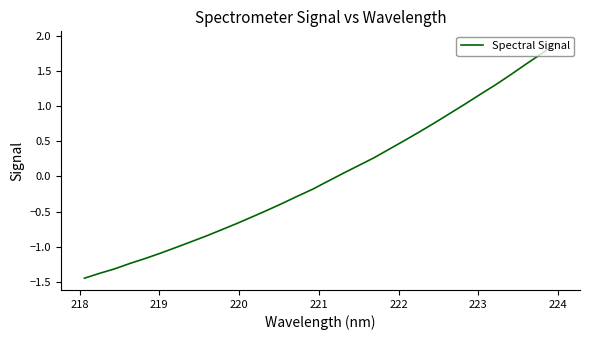

What is the greatest value displayed?

1.9